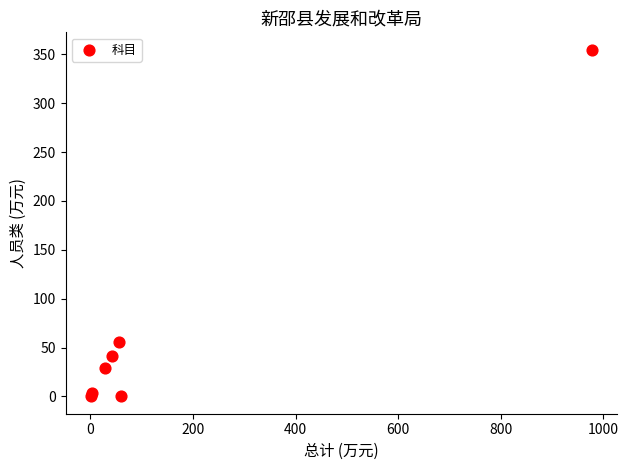

What Y value in the scatter plot is closest to 177?

55.4